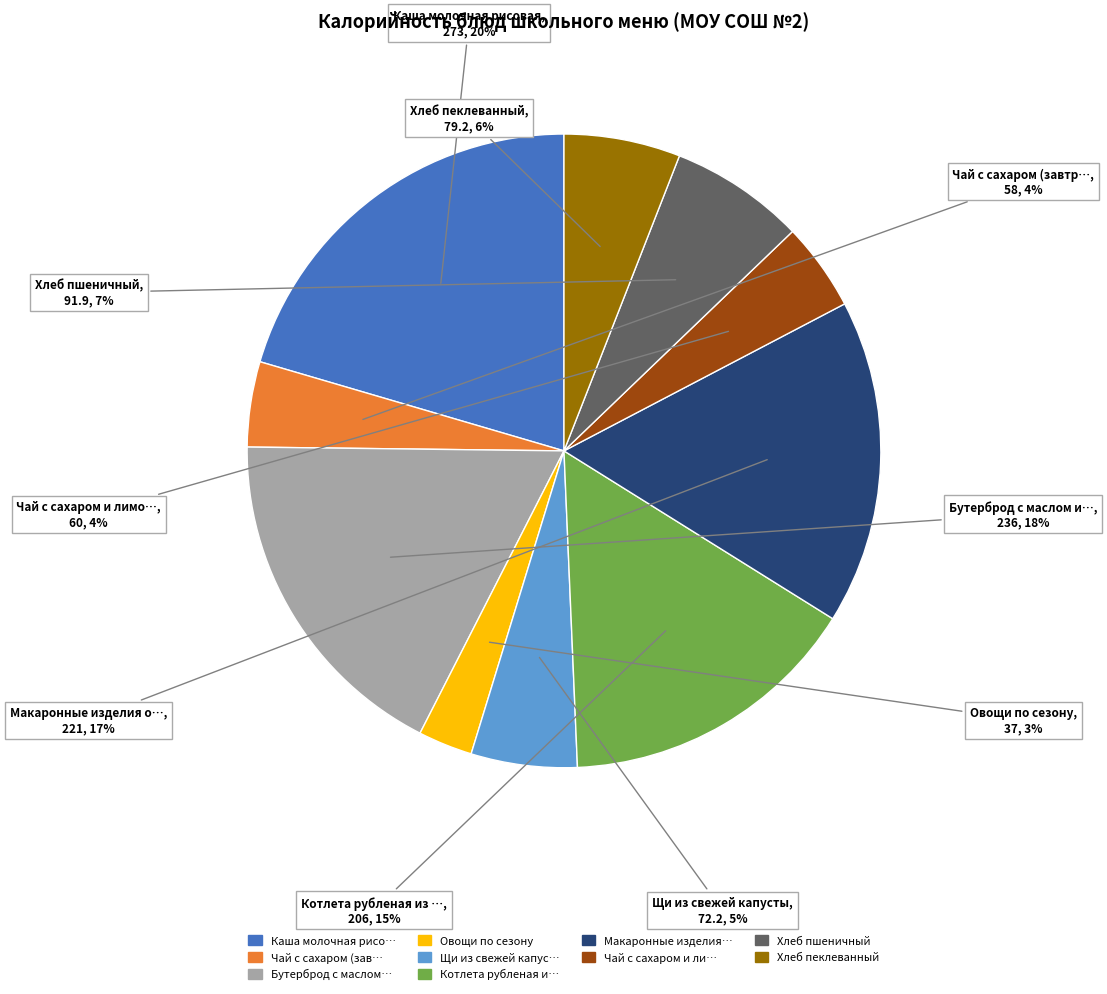

Is there a majority slice in this chart?

No